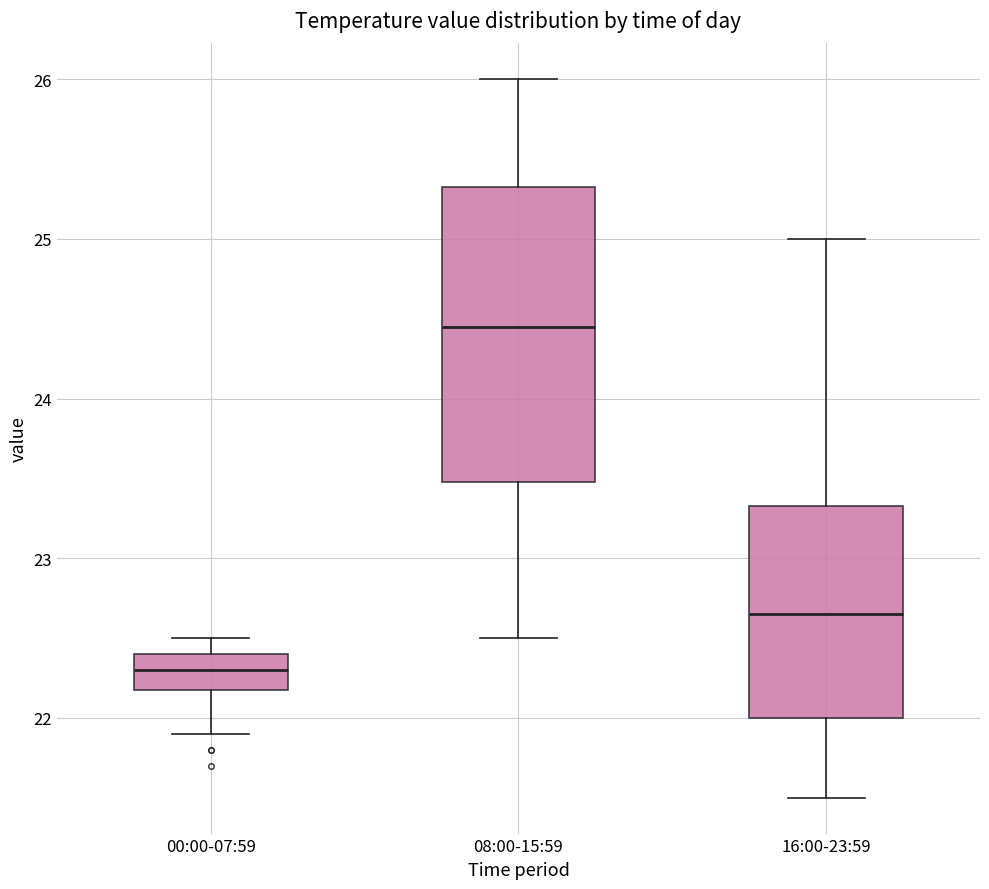

Reading left to right, transcribe this box plot: for each box, give where its median line is, the range the box spans, and where its two whiskers end, as read against the y-axis. The values are not printed on the chart, so give them approximately, as read against the axis.

00:00-07:59: median 22.3, box 22.2 to 22.4, whiskers 21.9 to 22.5
08:00-15:59: median 24.5, box 23.5 to 25.3, whiskers 22.5 to 26.0
16:00-23:59: median 22.7, box 22.0 to 23.3, whiskers 21.5 to 25.0